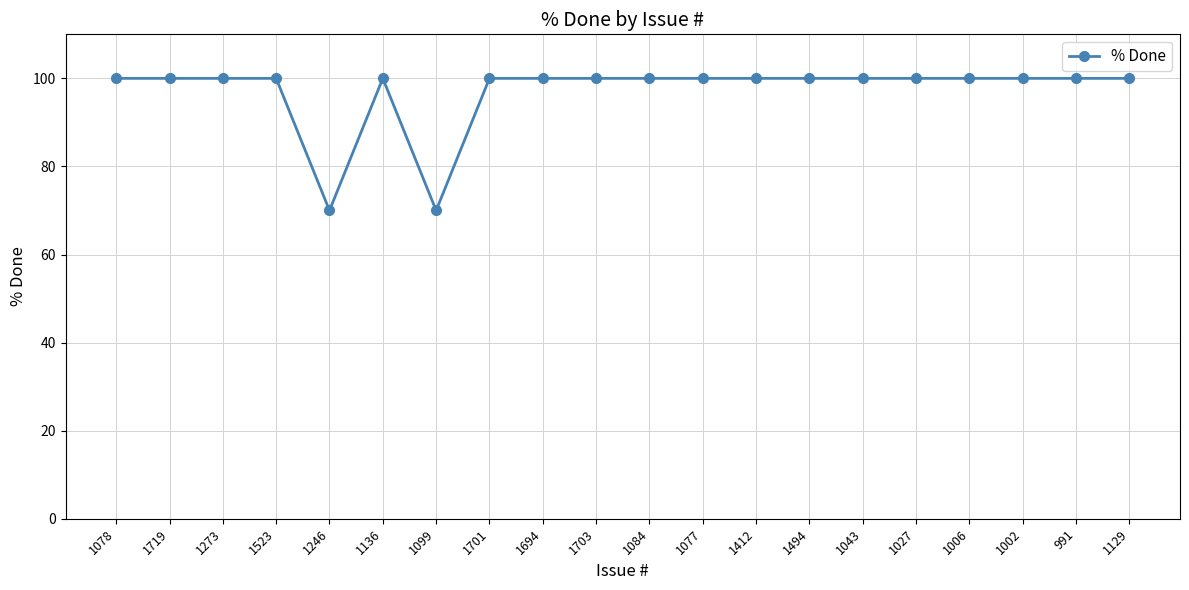

What is the change in value from 1246 to 1129?

+30